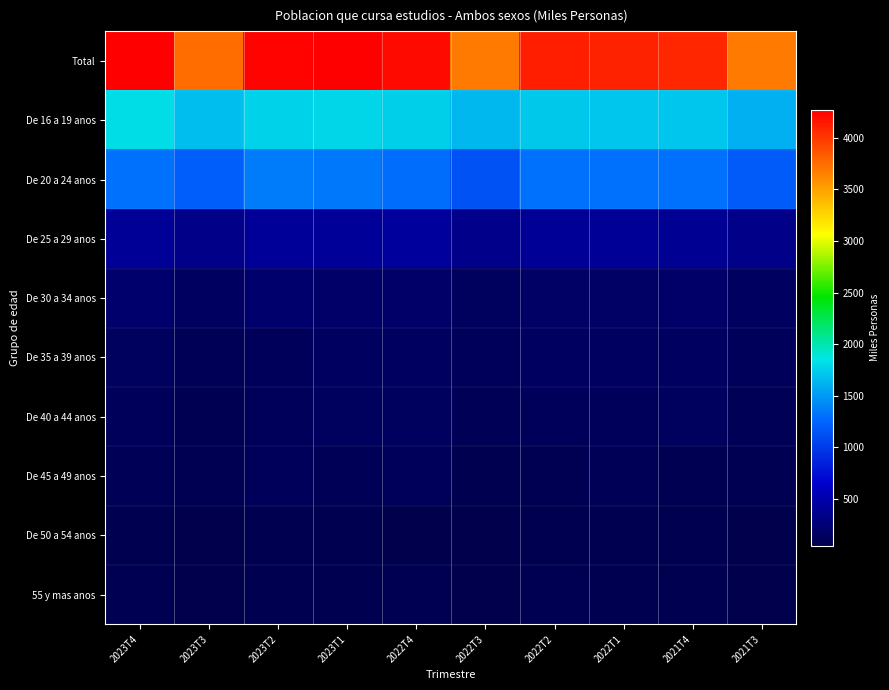

At which category does the chart reach its minimum across all series?

2021T3